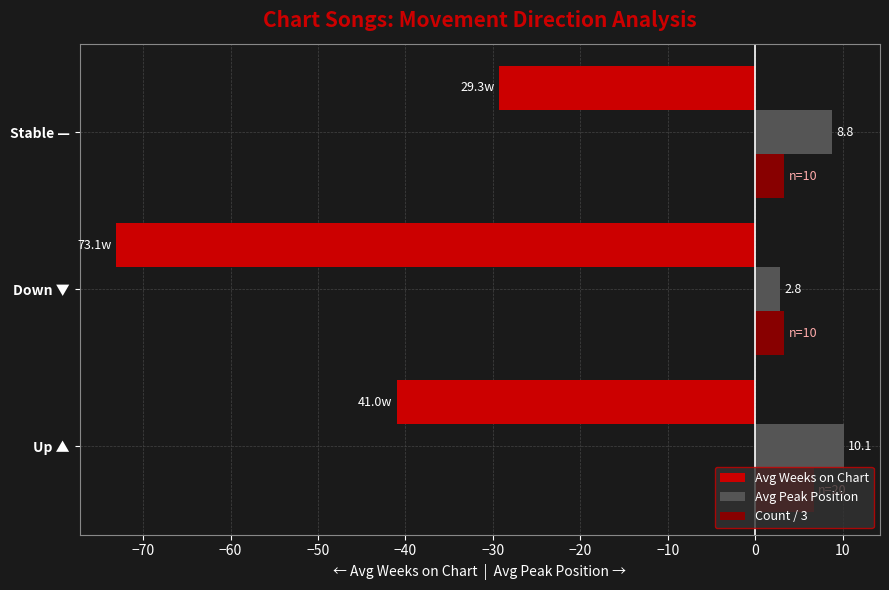

Which series has the largest total across all categories?

Avg Peak Position